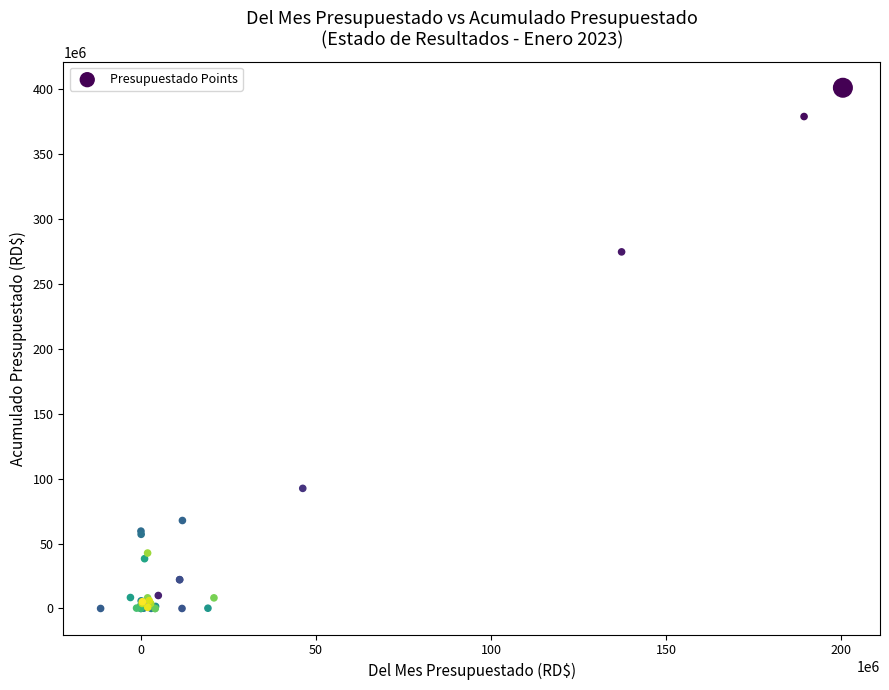

What Y value in the scatter plot is closest to 200519467?

274627426